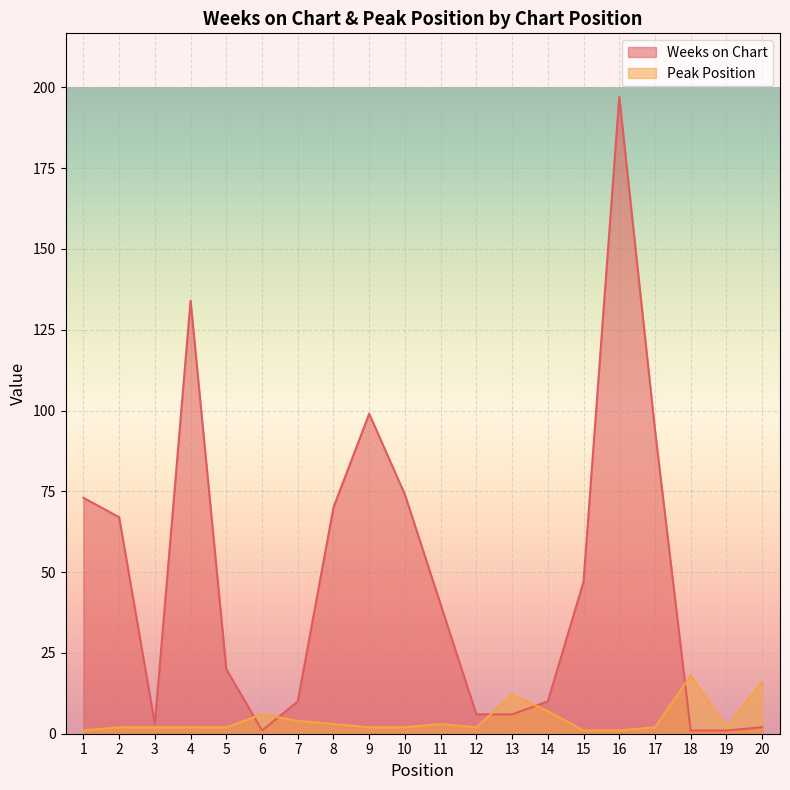

What is the value of the Weeks on Chart point at the 14th from the left?

10